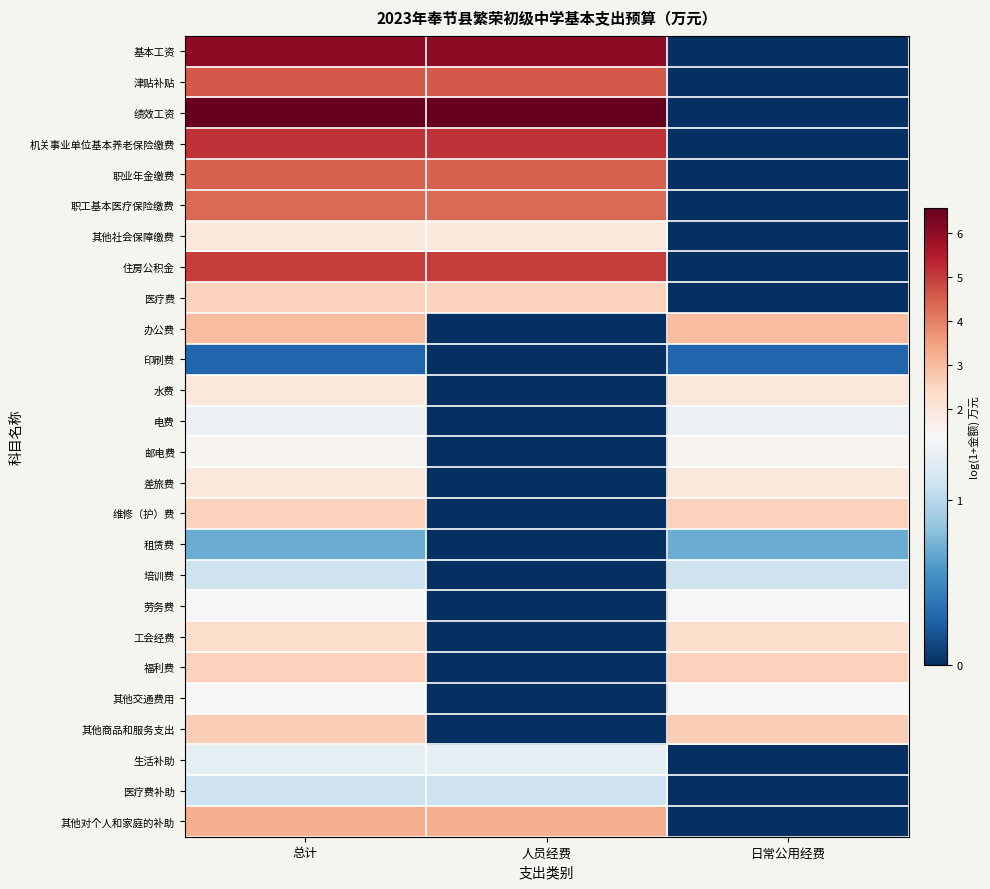

At how many categories does at least one series exceed 5?

2